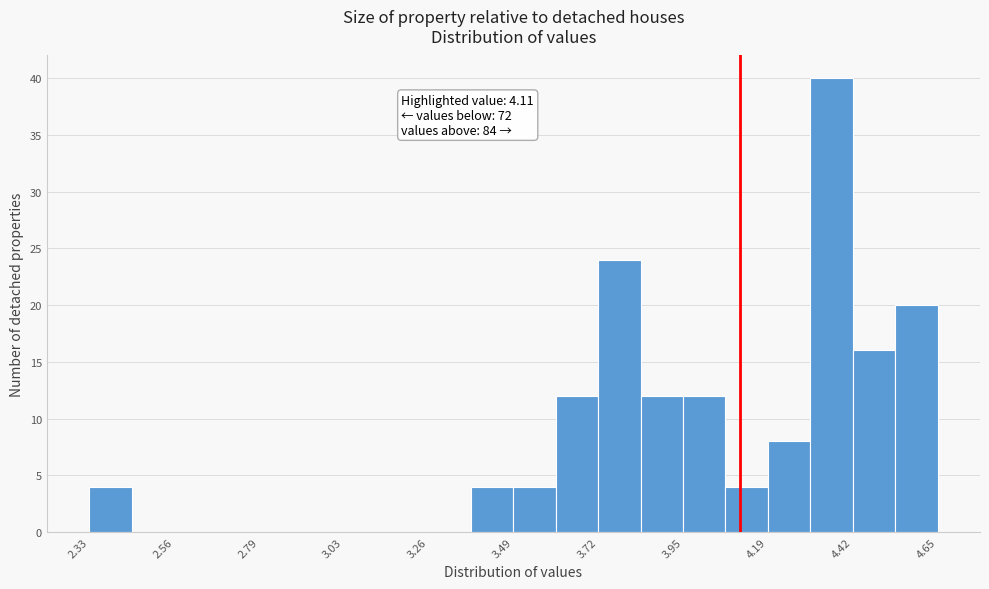

Read against the x-axis, roughly where is the centre of the tallest bar?

4.35